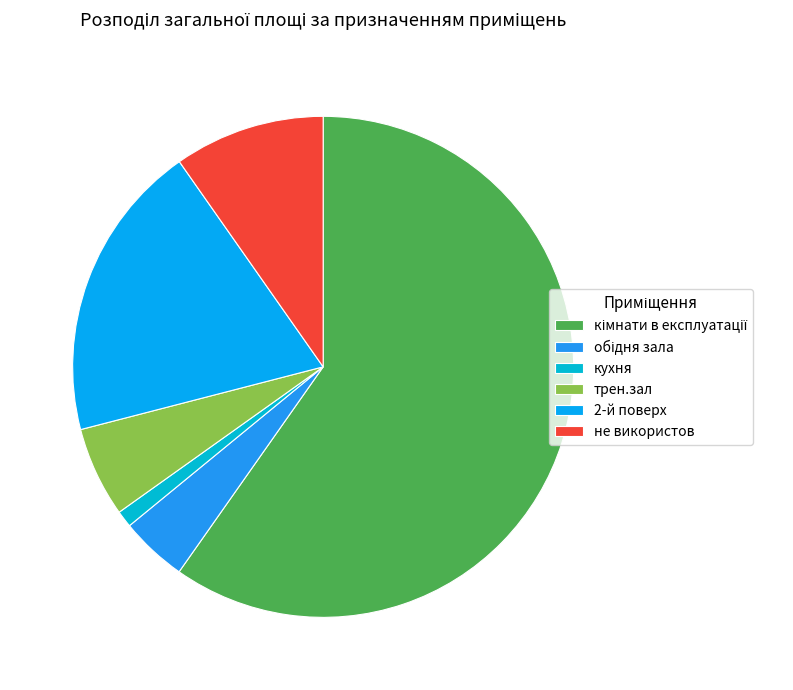

Combined, do 2-й поверх and трен.зал account for over 50%?

No